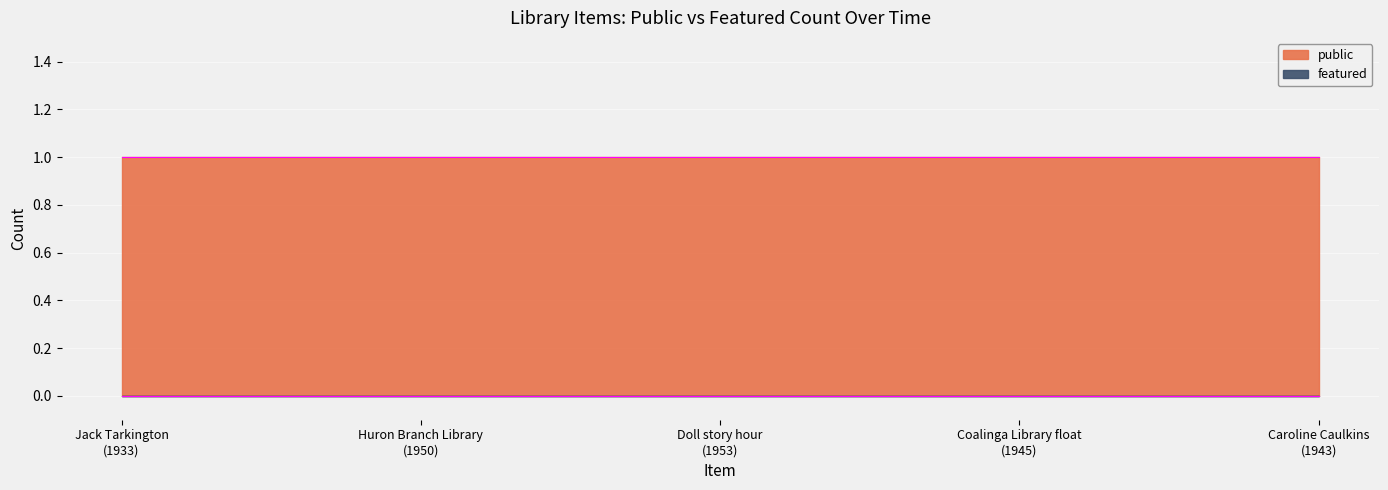

What is the value of the public point at the 5th from the left?

1